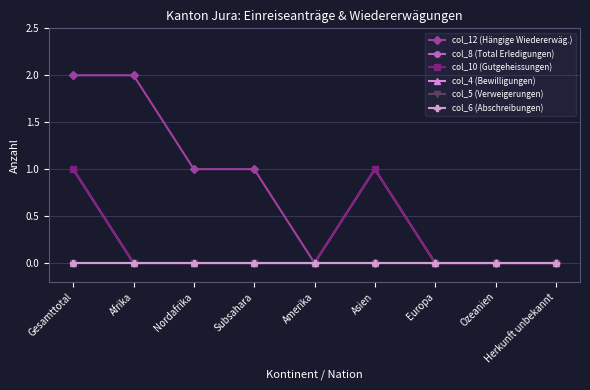

How many interior local peaks does the col_8 (Total Erledigungen) series have?

1